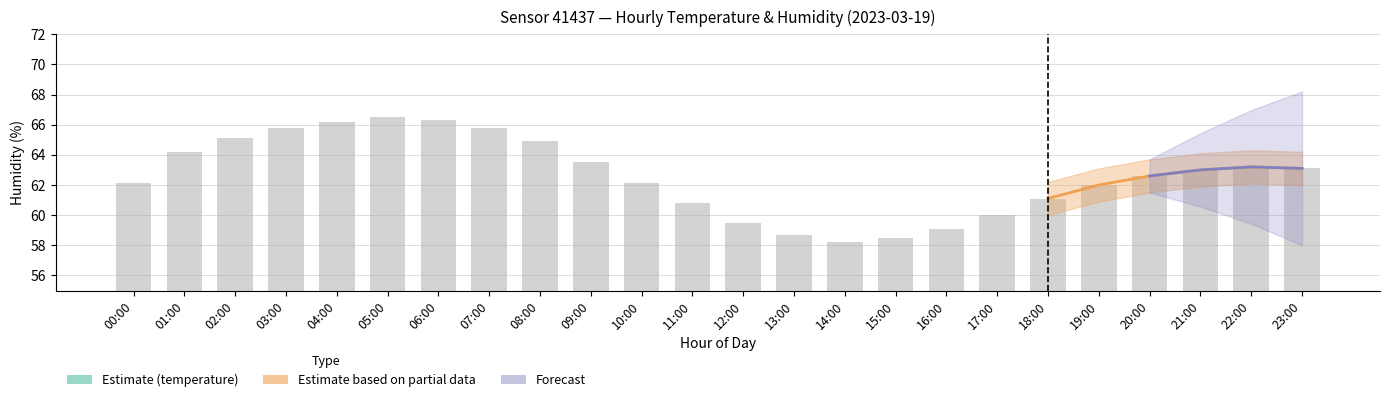

Is the value of temp_upper at 09:00 greater than the value of hum_upper at 00:00?

No